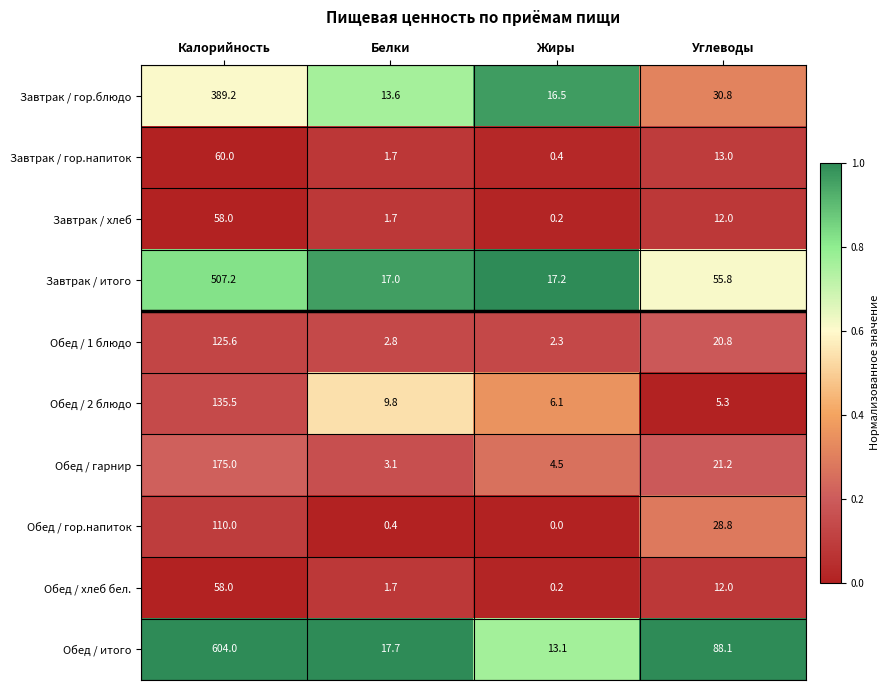

Which category has the lowest value across all series?

Жиры